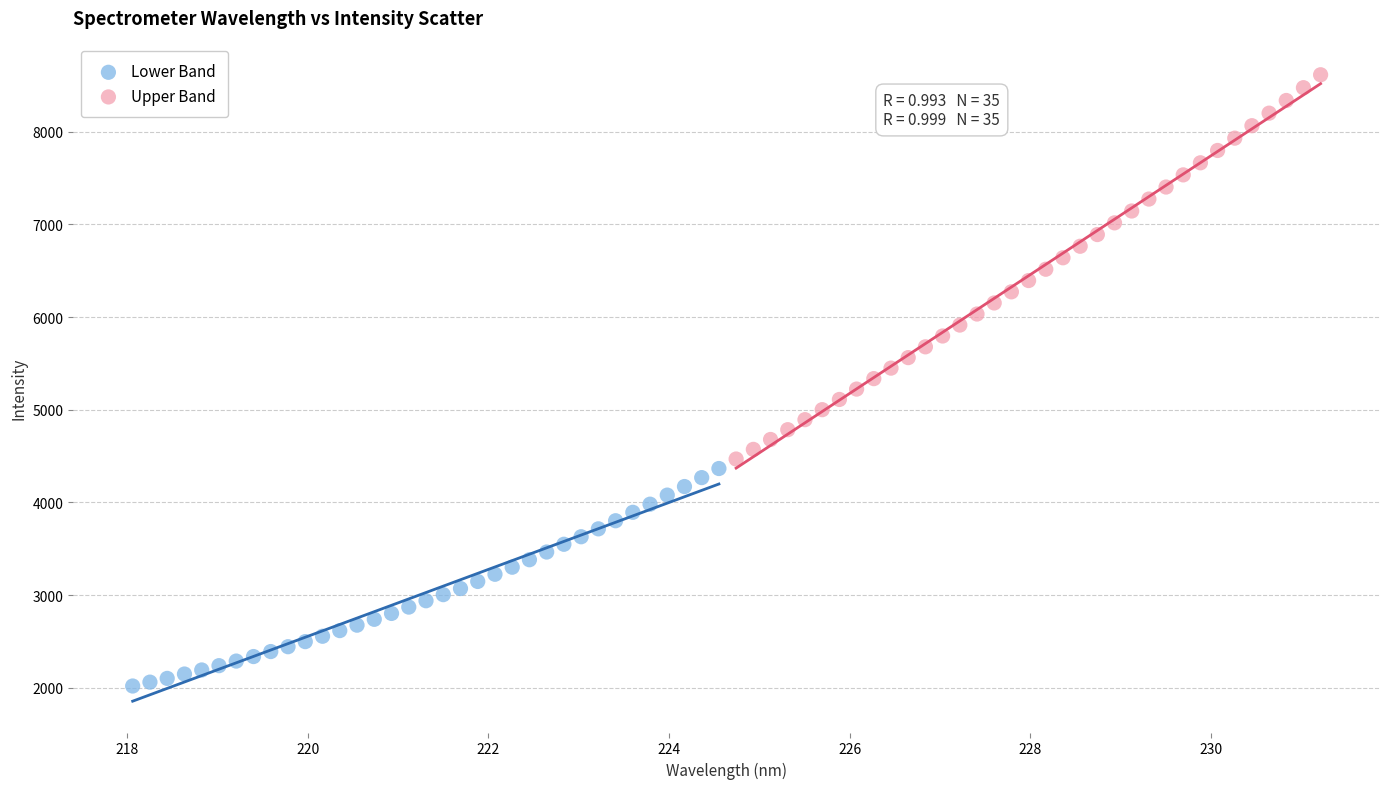

Which series reaches the minimum Y coordinate?

Lower Band